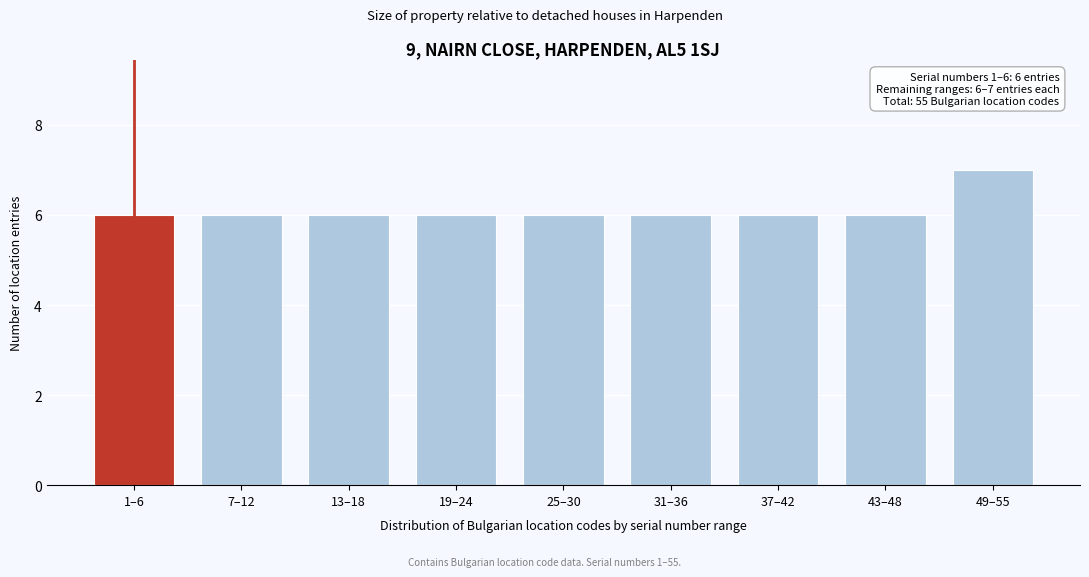

Reading right to left, transcribe all the data shown in this chart.

7	6	6	6	6	6	6	6	6